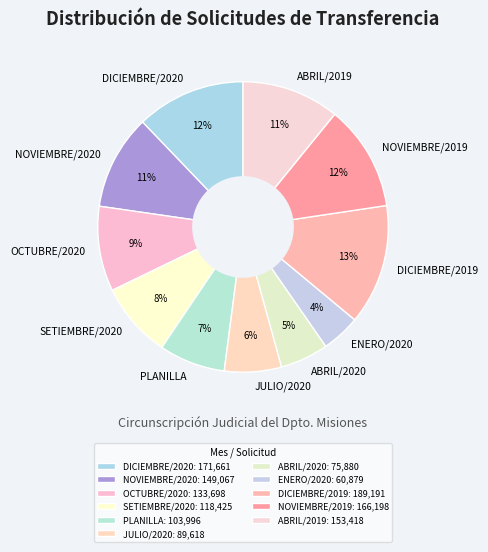

The OCTUBRE/2020 slice represents 19% of the pie. True or false?

False